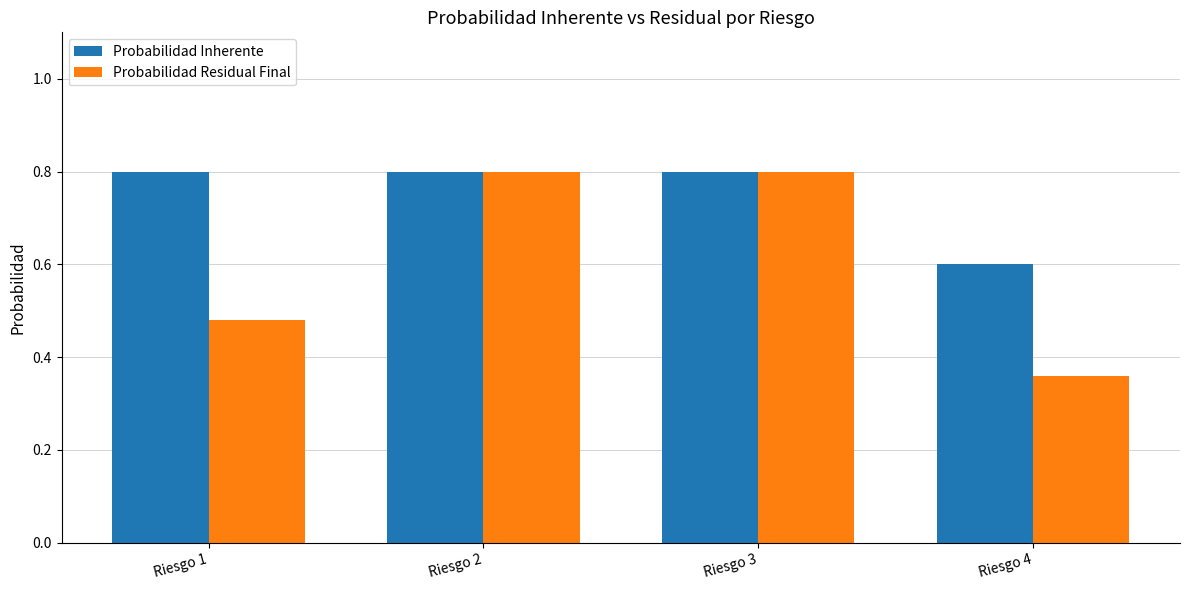

At how many categories does at least one series exceed 0?

4